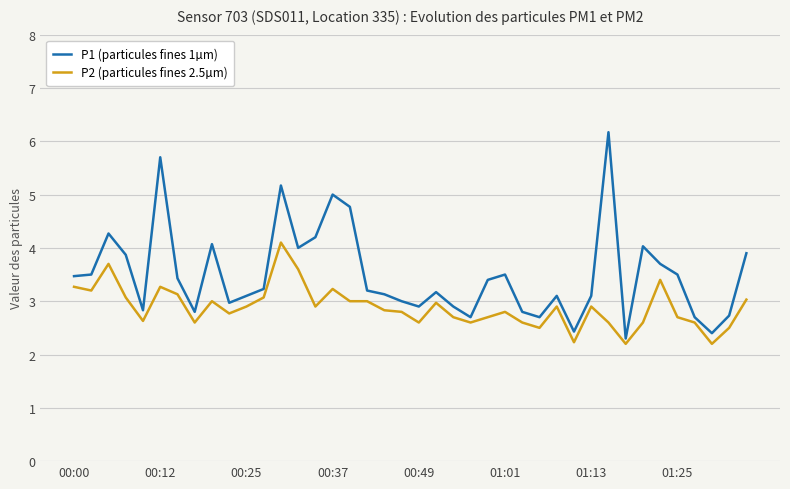

What is the greatest value displayed?

6.2